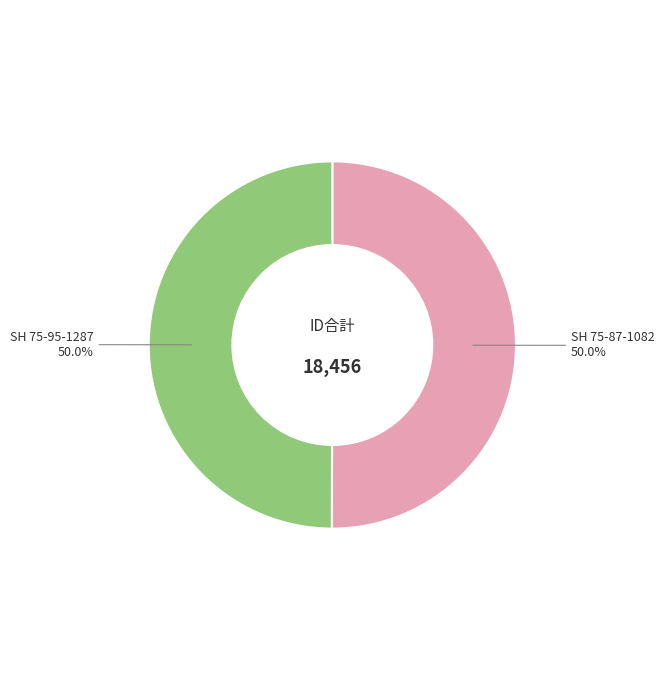

To the nearest percent, what portion does SH 75-95-1287 represent?

50%